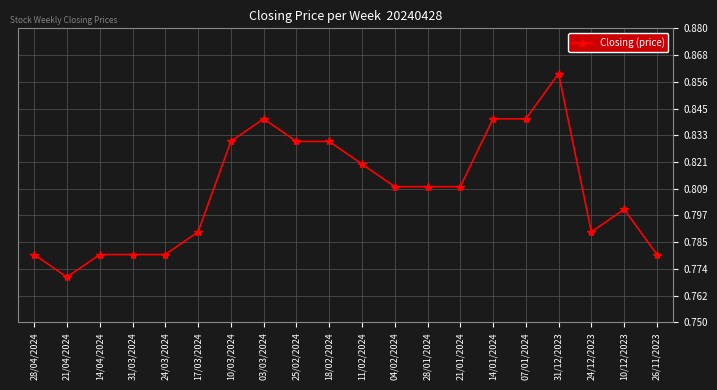

How many values are between 0 and 1?

20